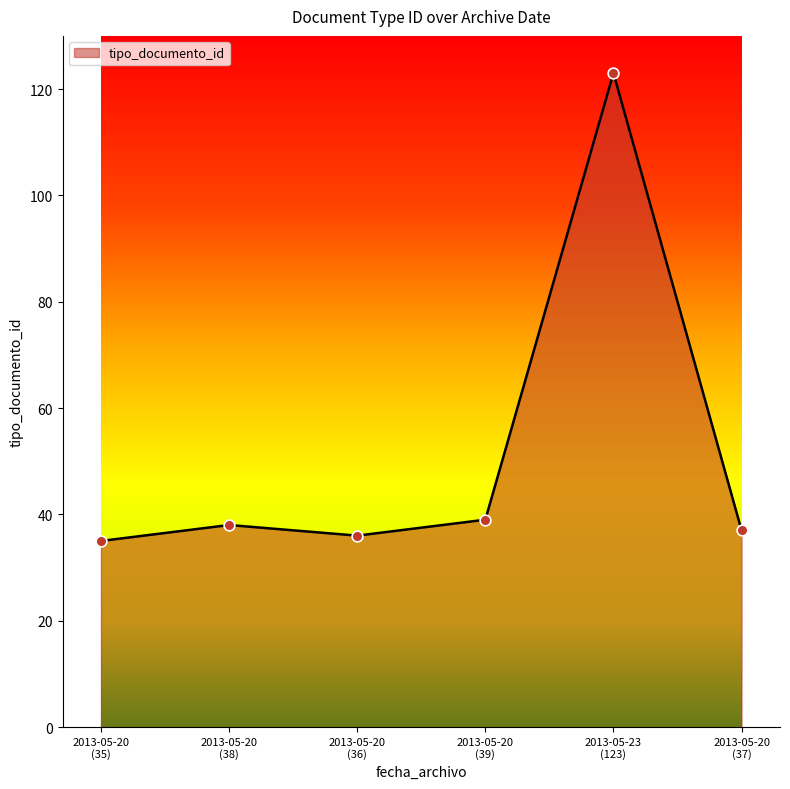

What is the sum of all values?

308